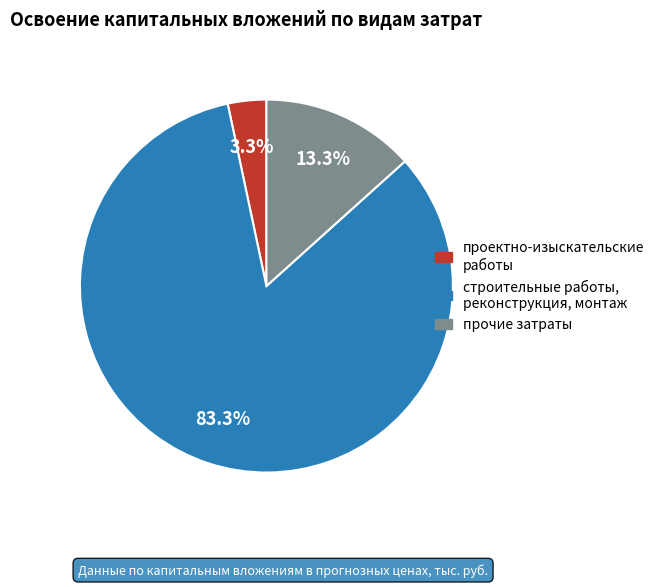

Is there a majority slice in this chart?

Yes